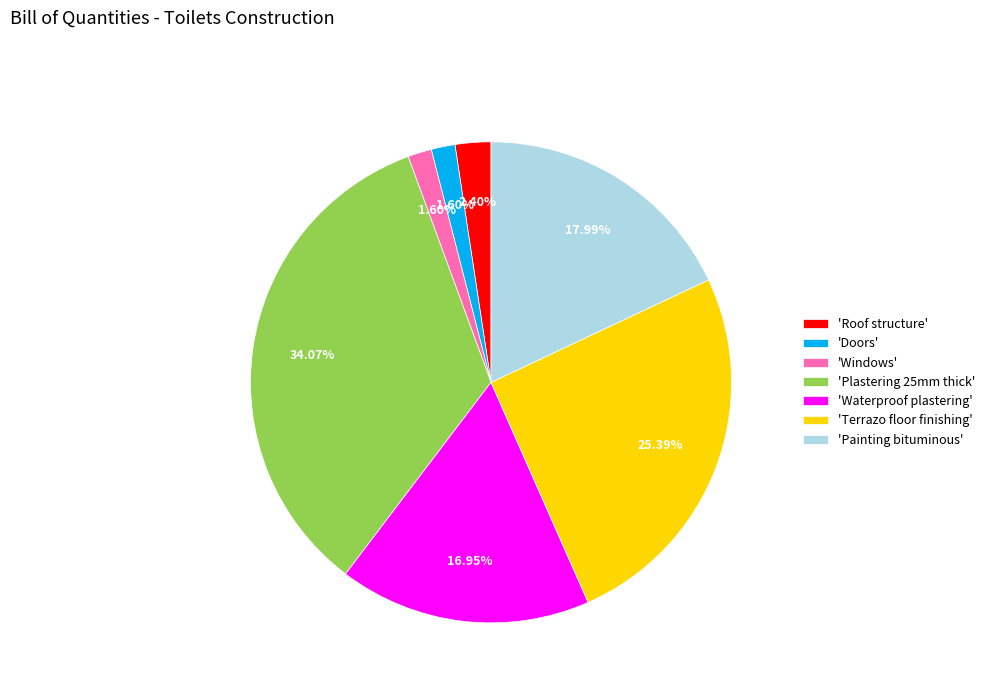

To the nearest percent, what is the average slice percentage?

14%